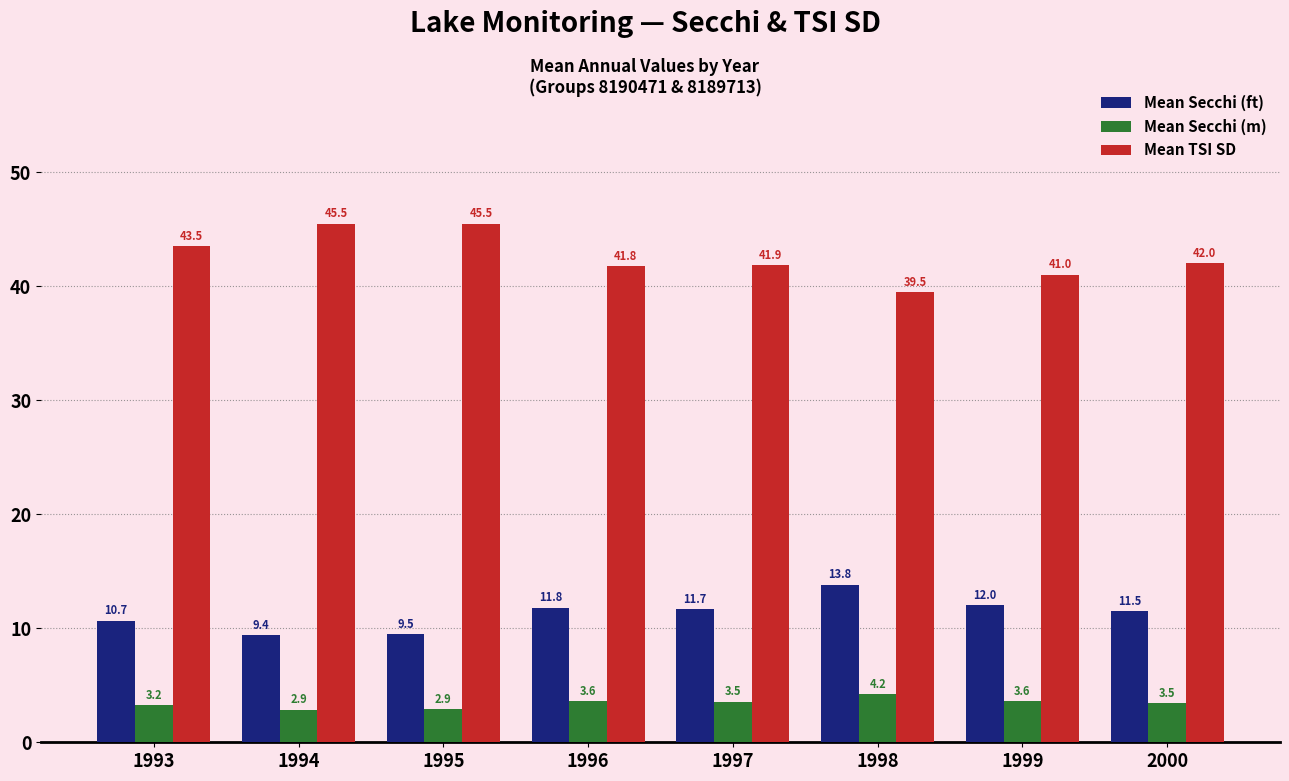

What is the greatest value displayed?

45.5